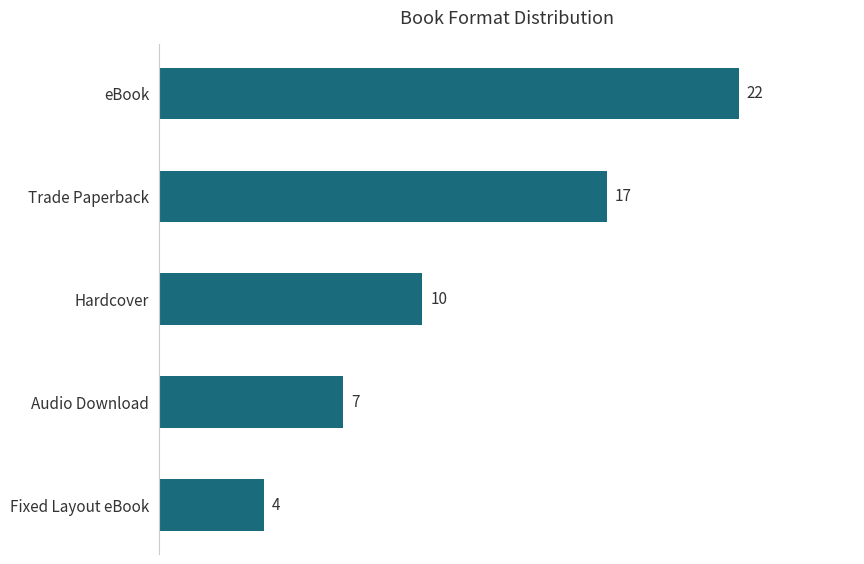

Reading top to bottom, extract all data points from this chart.

22	17	10	7	4